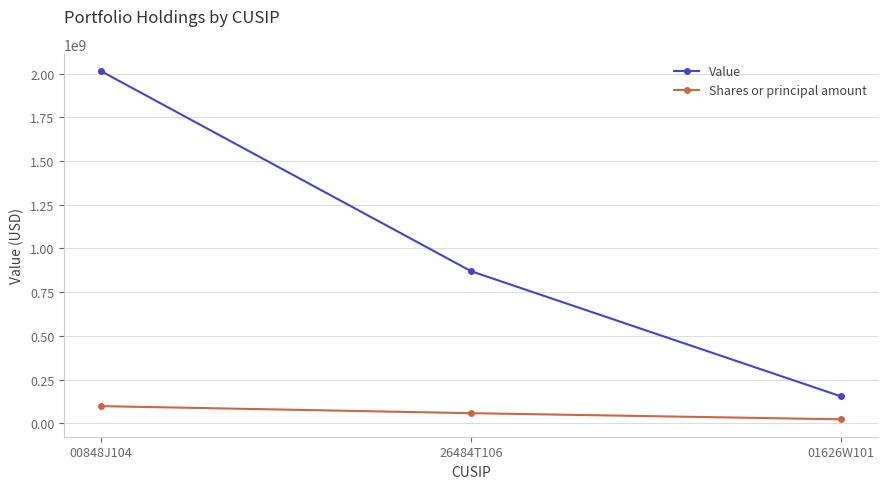

What is the approximate value of Value at 00848J104, to the nearest 100?

2013988000